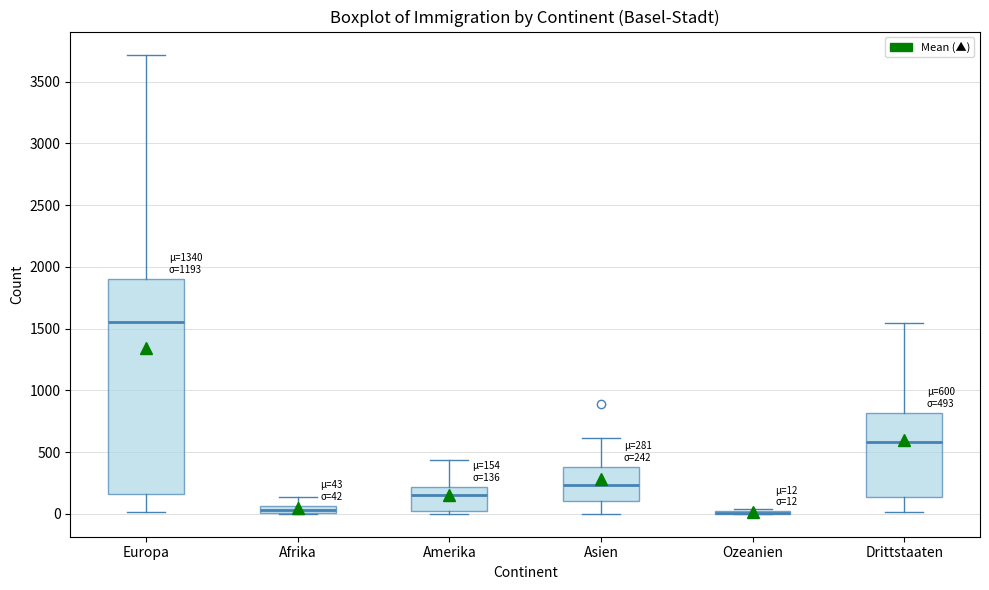

Comparing the boxes themselves (not the whiskers), which one is the tallest?

Europa